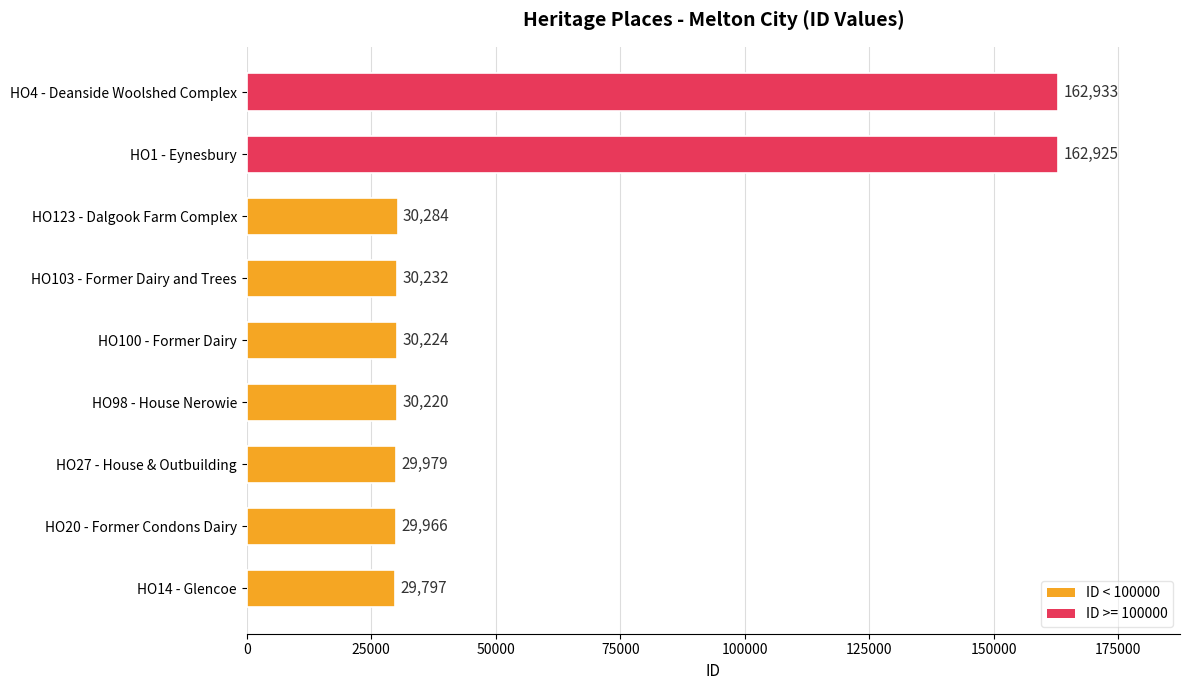

Are the bars horizontal?

Yes